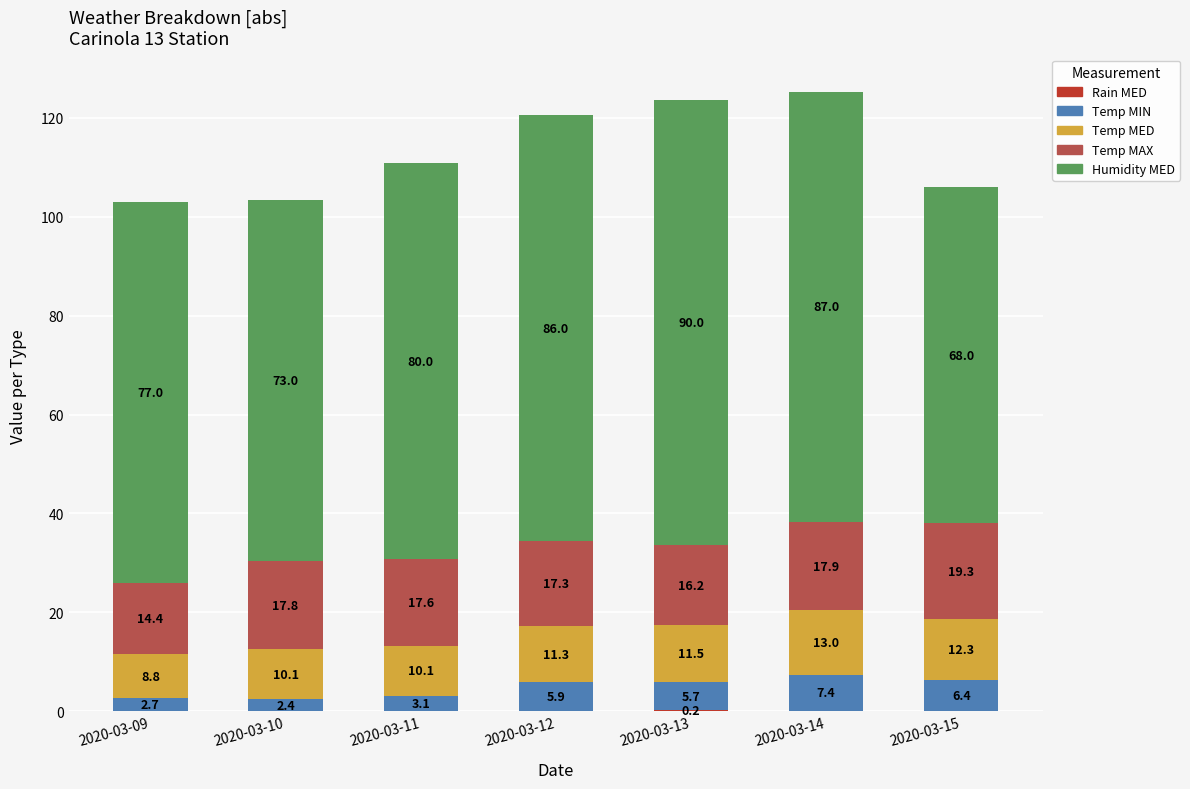

At which category is the sum across all series the highest?

2020-03-14